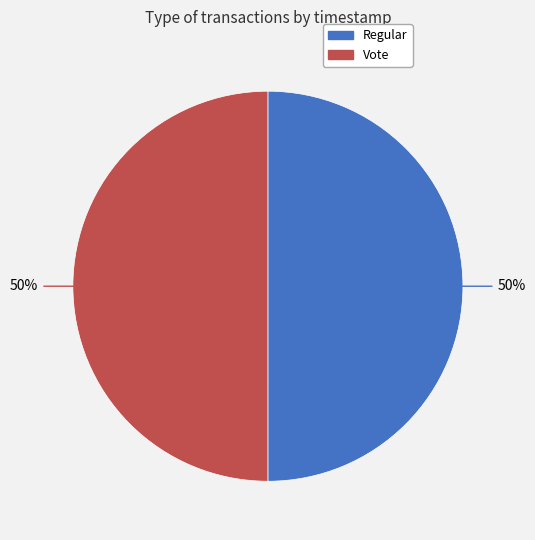

Is the sum of Vote and Regular greater than half?

Yes